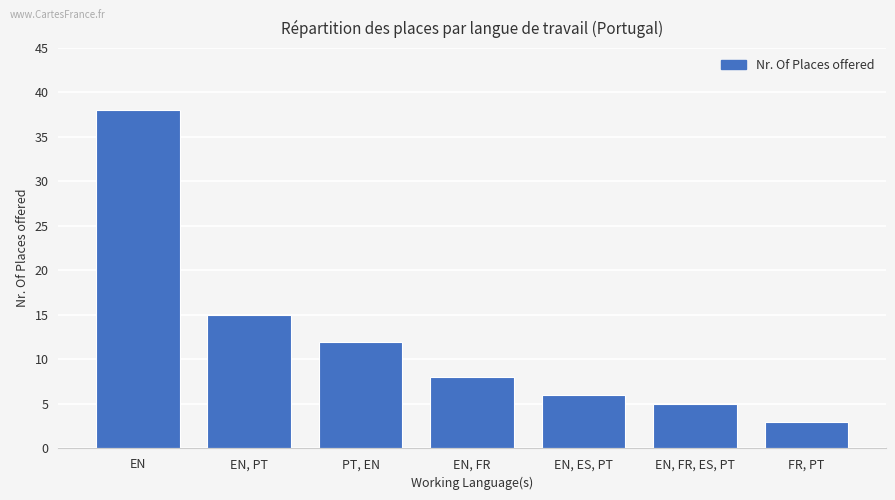

What value does the data have at EN?

38